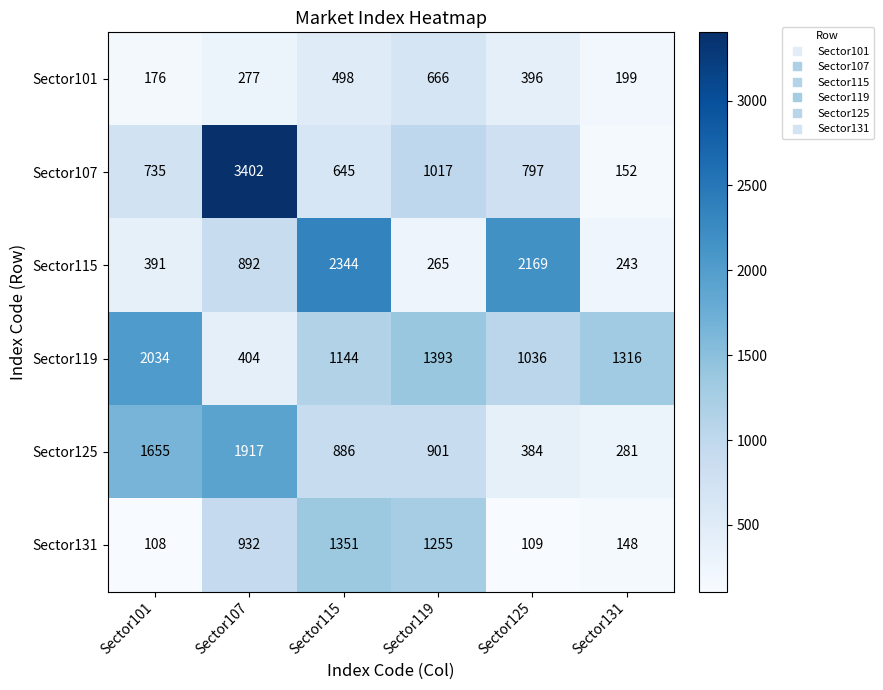

What is the maximum value shown in the chart?

3402